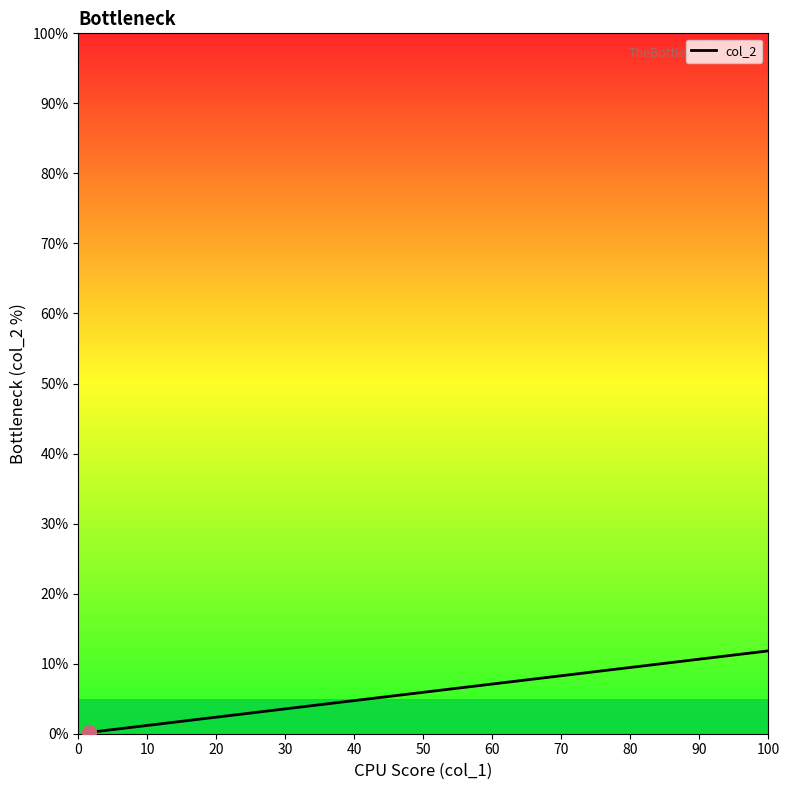

How many lines are shown in the chart?

1